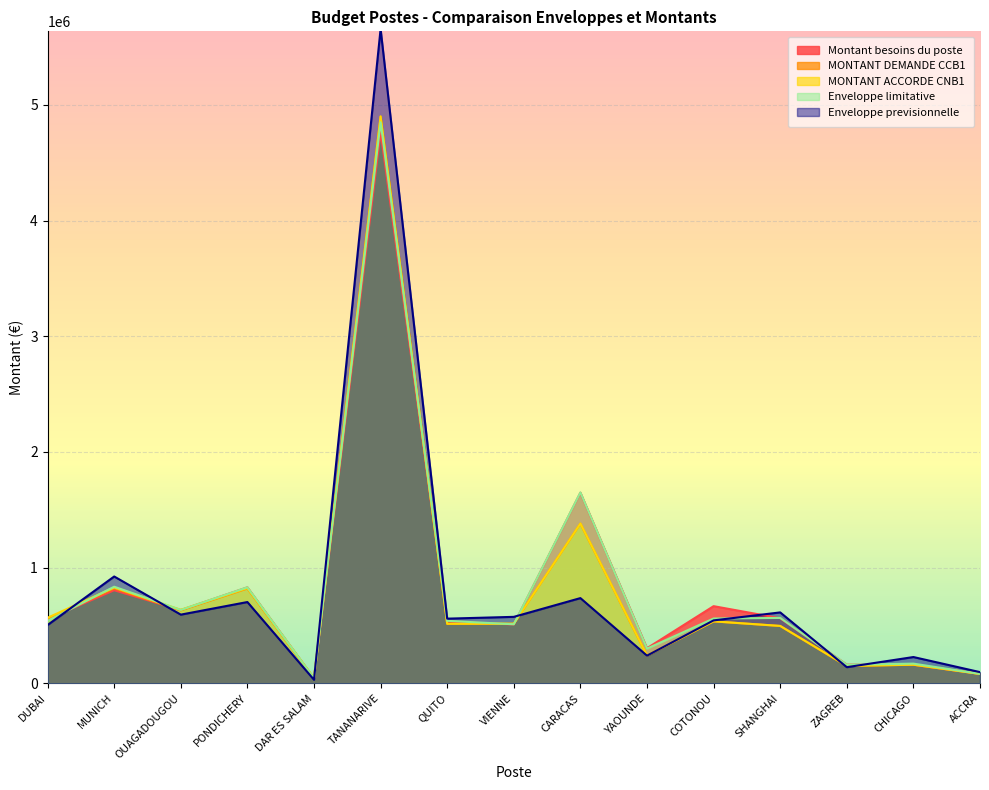

Is it true that Enveloppe limitative equals 27950.7 at DAR ES SALAM?

False